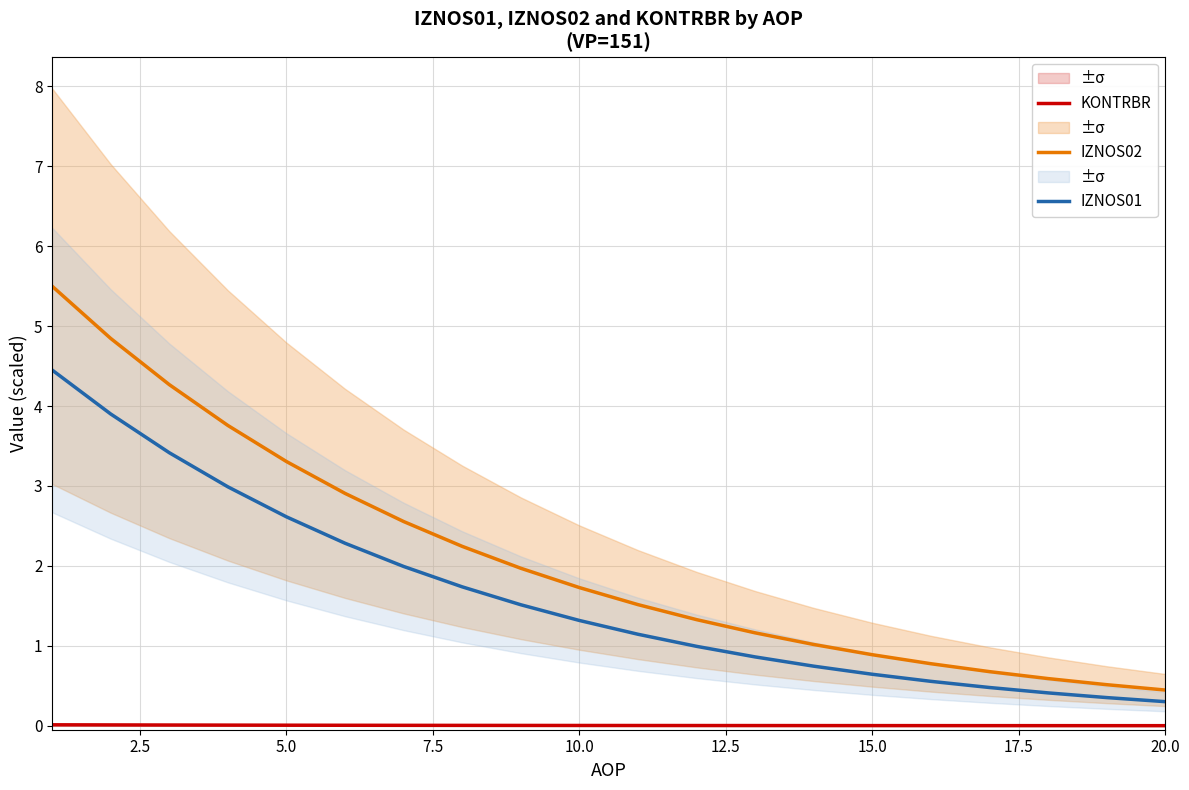

What is the sum of all KONTRBR values?

0.1